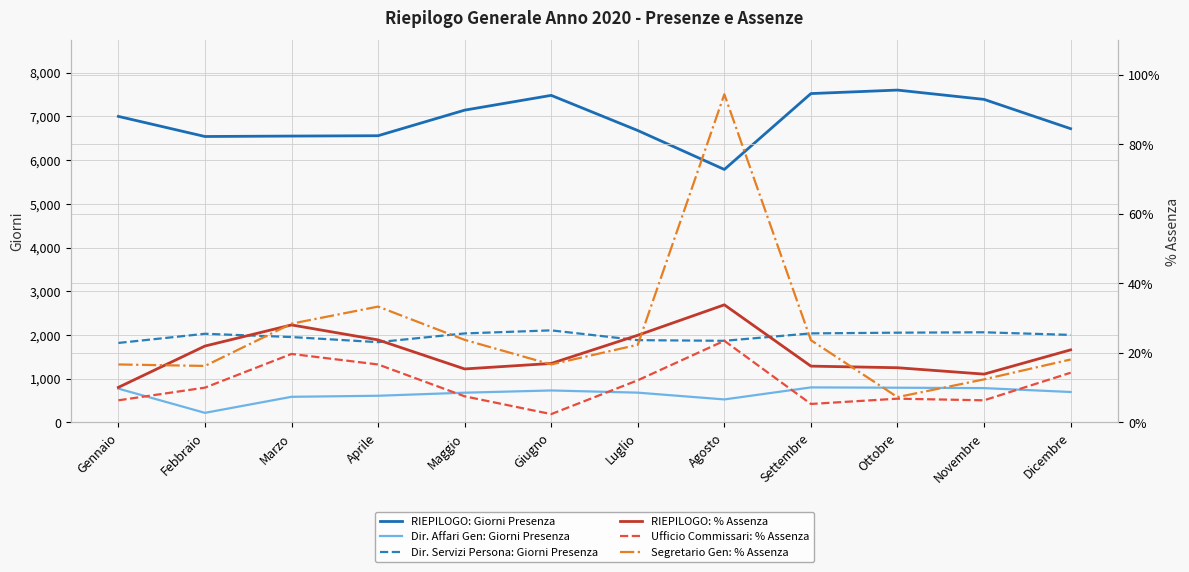

Rank the series by their maximum value, from lowest to highest.

Ufficio Commissari: % Assenza, RIEPILOGO: % Assenza, Segretario Gen: % Assenza, Dir. Affari Gen: Giorni Presenza, Dir. Servizi Persona: Giorni Presenza, RIEPILOGO: Giorni Presenza